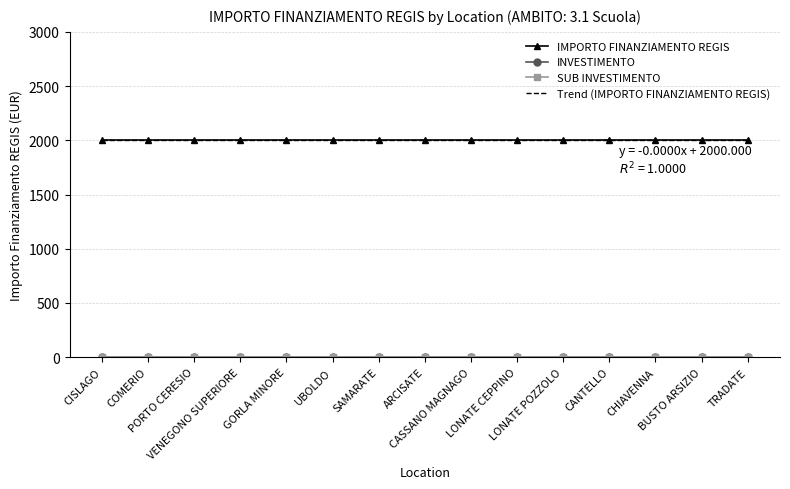

True or false: SUB INVESTIMENTO and INVESTIMENTO intersect in this chart.

False